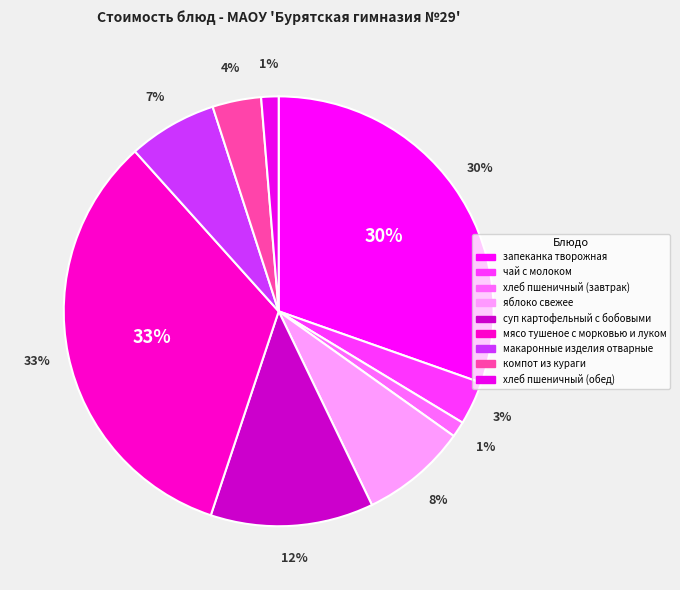

Is it true that чай с молоком is 1% of the pie?

False